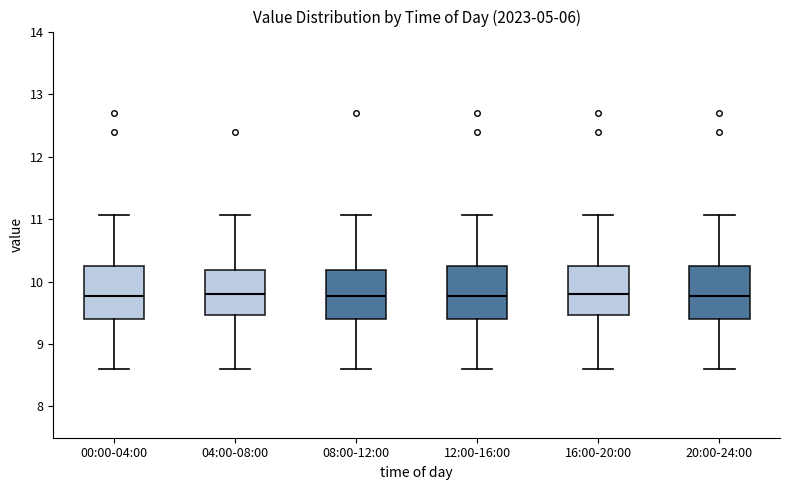

Reading left to right, transcribe this box plot: for each box, give where its median line is, the range the box spans, and where its two whiskers end, as read against the y-axis. The values are not printed on the chart, so give them approximately, as read against the axis.

00:00-04:00: median 9.8, box 9.4 to 10.2, whiskers 8.6 to 11.1
04:00-08:00: median 9.8, box 9.5 to 10.2, whiskers 8.6 to 11.1
08:00-12:00: median 9.8, box 9.4 to 10.2, whiskers 8.6 to 11.1
12:00-16:00: median 9.8, box 9.4 to 10.2, whiskers 8.6 to 11.1
16:00-20:00: median 9.8, box 9.5 to 10.2, whiskers 8.6 to 11.1
20:00-24:00: median 9.8, box 9.4 to 10.2, whiskers 8.6 to 11.1